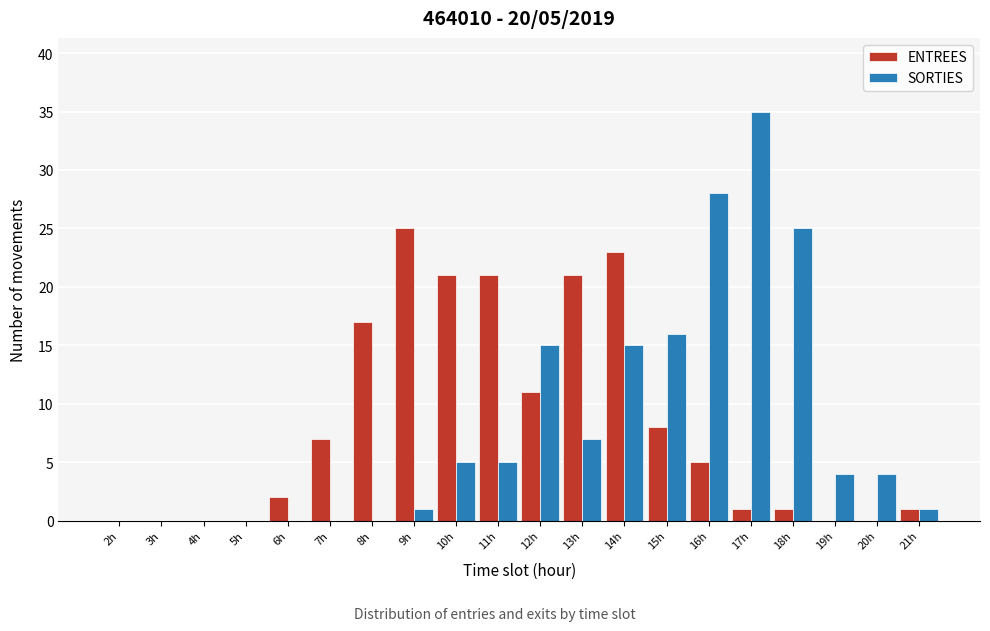

Which category has the highest value across all series?

17h